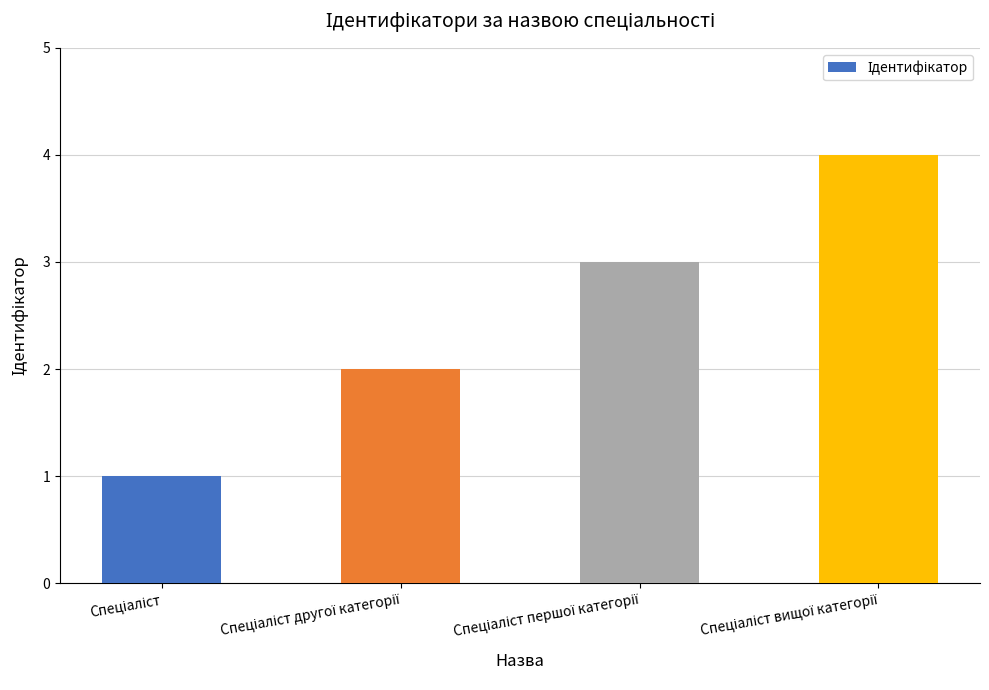

Count the values in the range 2 to 4.

3